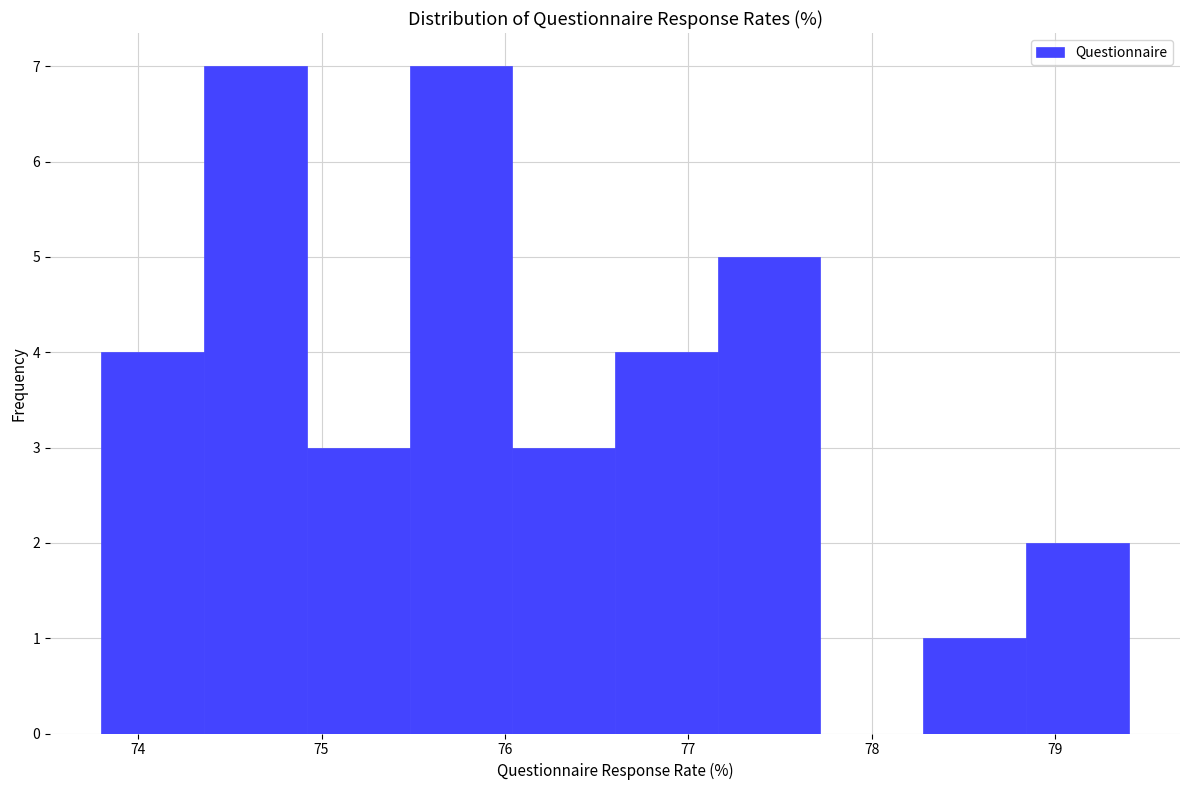

Reading left to right, list every bar in this chart as the range it spans on the x-axis followed by its height. Neither the bar edges nor the heights are printed on the chart, so give them approximately, as read against the axes.

73.80 to 74.36: 4
74.36 to 74.92: 7
74.92 to 75.48: 3
75.48 to 76.04: 7
76.04 to 76.60: 3
76.60 to 77.16: 4
77.16 to 77.72: 5
77.72 to 78.28: 0
78.28 to 78.84: 1
78.84 to 79.40: 2